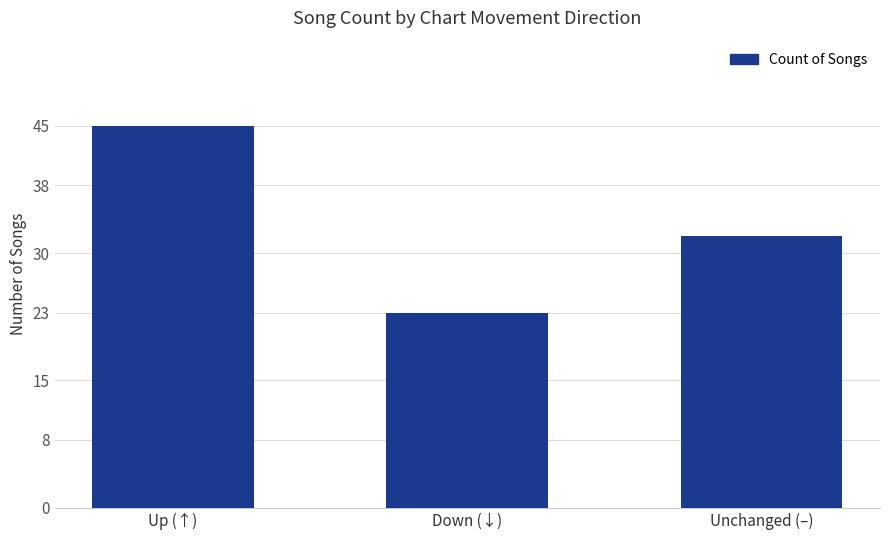

Does the chart contain any negative values?

No